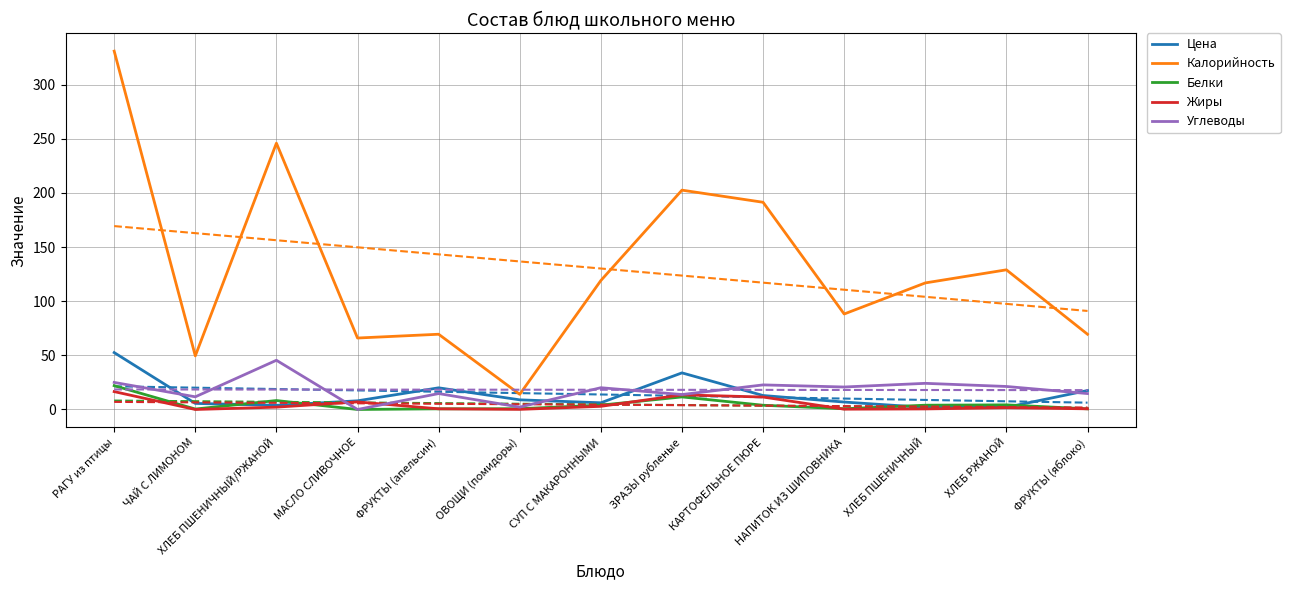

True or false: Жиры and Углеводы cross at least once.

True